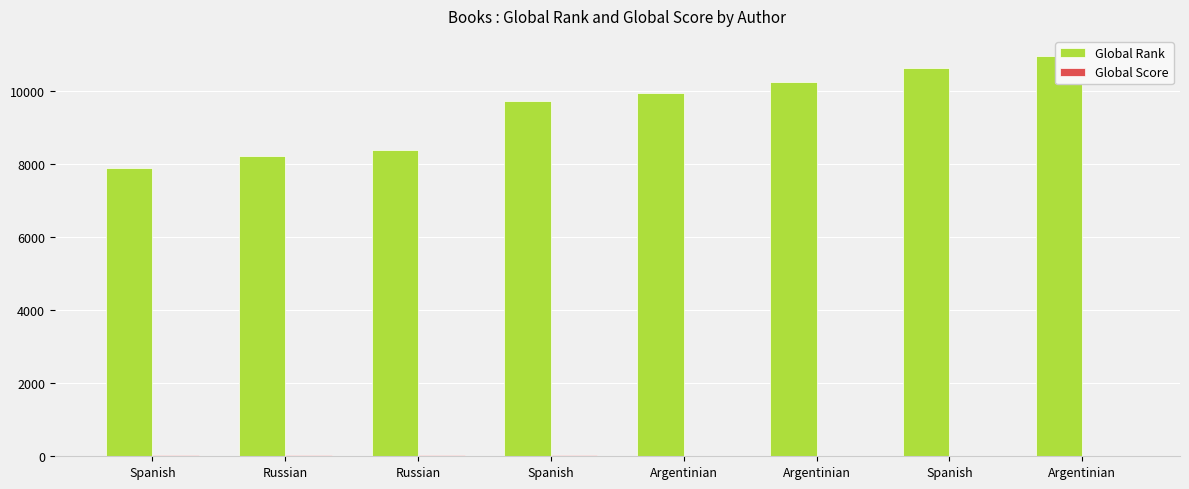

Reading right to left, transcribe all the data shown in this chart.

Global Rank: Argentinian=10955	Spanish=10615	Argentinian=10247	Argentinian=9942	Spanish=9728	Russian=8384	Russian=8227	Spanish=7877
Global Score: Argentinian=3	Spanish=10	Argentinian=17	Argentinian=21	Spanish=23	Russian=37	Russian=39	Spanish=43